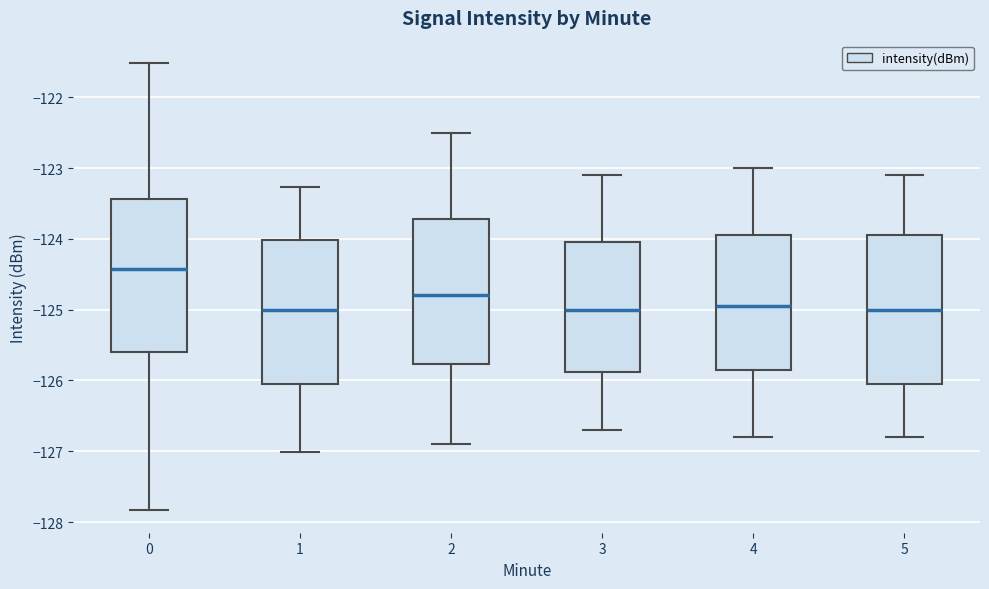

Reading left to right, read every box against the y-axis: the position of its median line, the range the box covers, and the ends of its whiskers. The values are not printed on the chart, so give them approximately, as read against the axis.

0: median -124.4, box -125.6 to -123.4, whiskers -127.8 to -121.5
1: median -125.0, box -126.0 to -124.0, whiskers -127.0 to -123.3
2: median -124.8, box -125.8 to -123.7, whiskers -126.9 to -122.5
3: median -125.0, box -125.9 to -124.0, whiskers -126.7 to -123.1
4: median -124.9, box -125.8 to -123.9, whiskers -126.8 to -123.0
5: median -125.0, box -126.0 to -123.9, whiskers -126.8 to -123.1